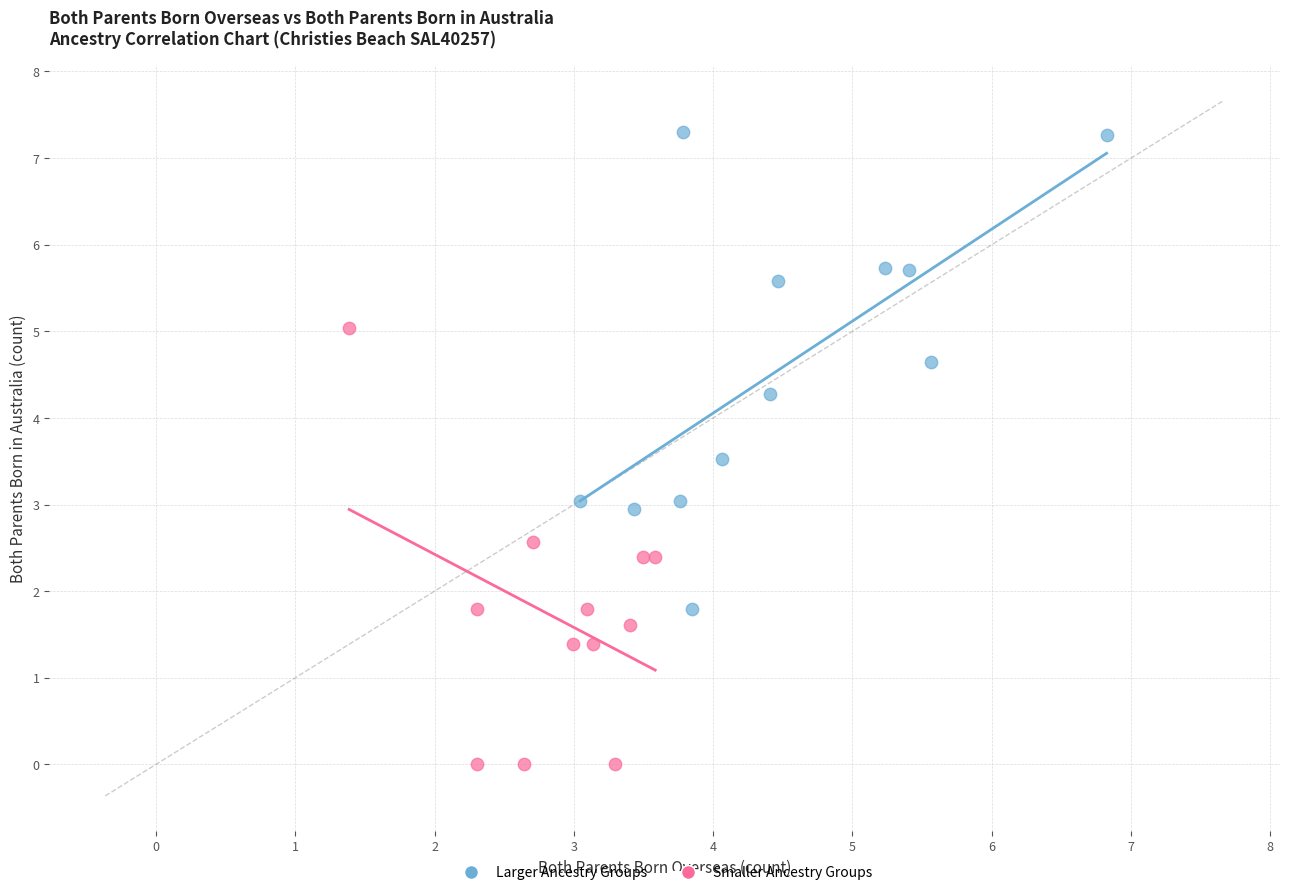

What are all the series names shown in the legend?

Larger Ancestry Groups, Smaller Ancestry Groups